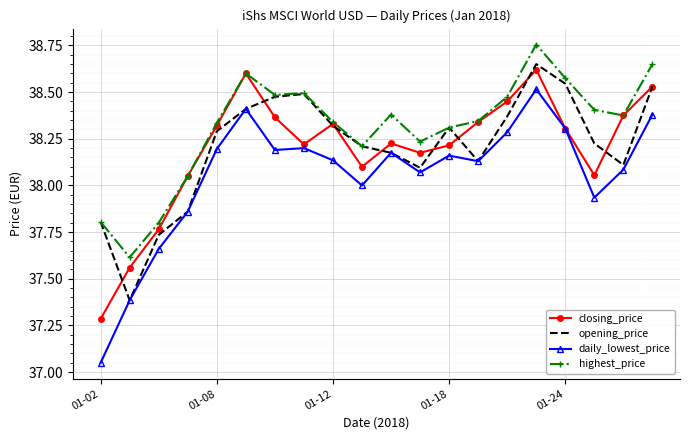

Which series has the largest range (max minus min)?

daily_lowest_price